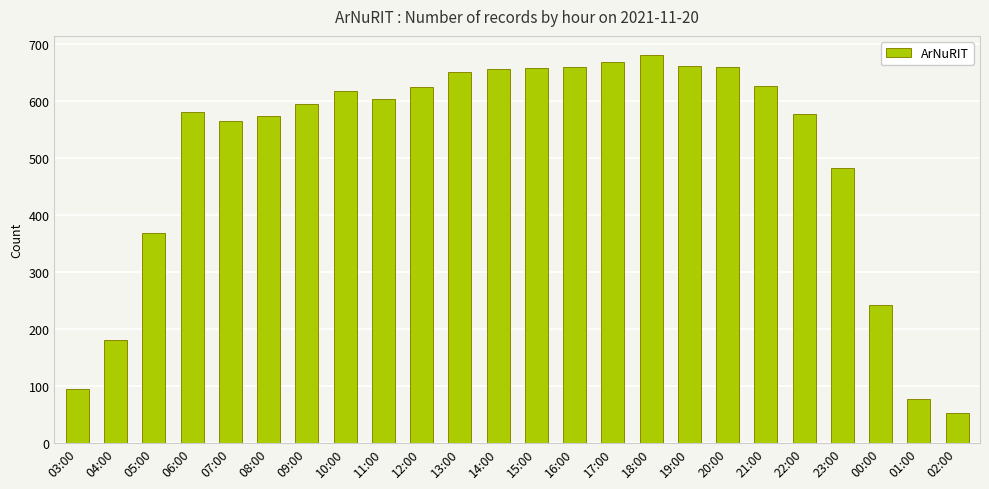

At which category does the chart reach its minimum across all series?

02:00